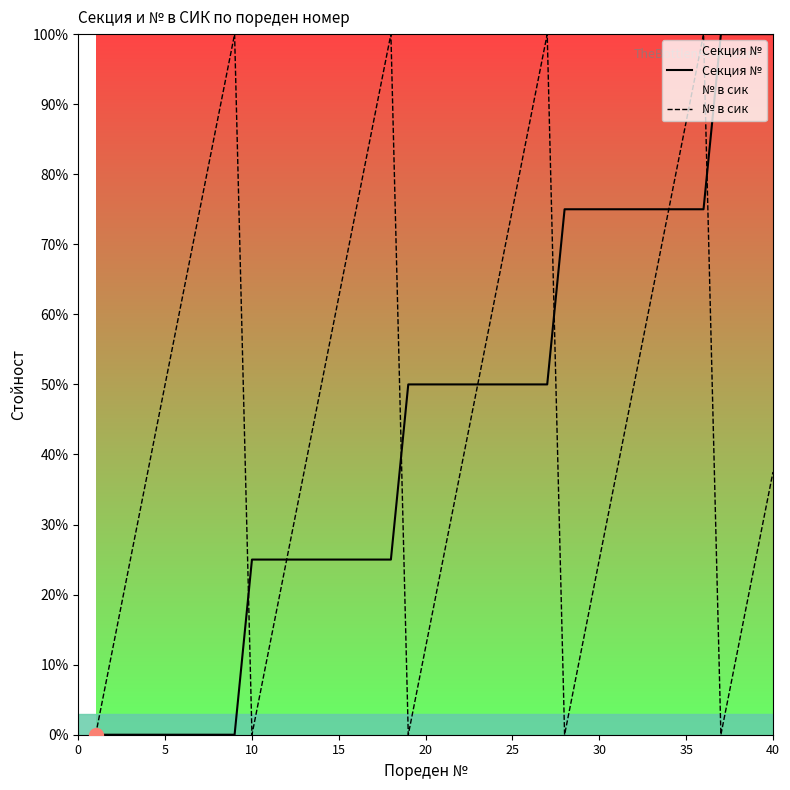

What is the maximum value for № в сик?

100.0